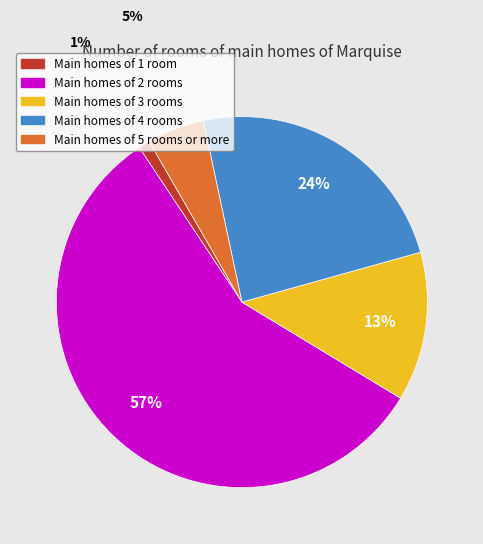

Is there any slice that represents more than half of the pie?

Yes